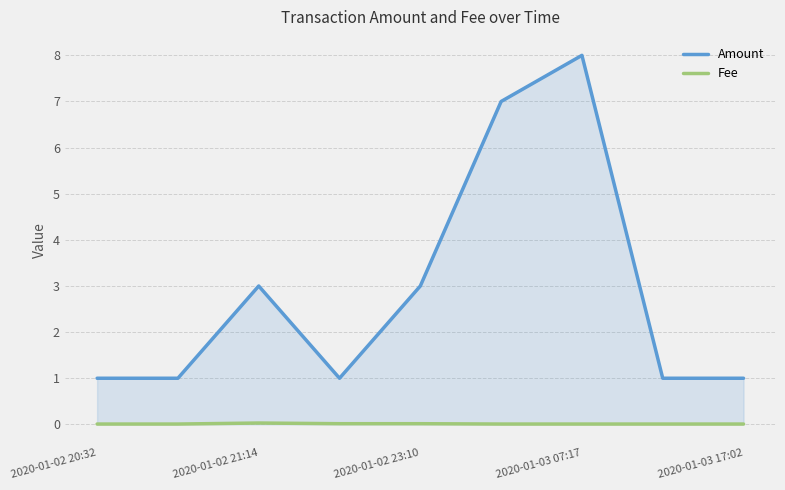

How many interior local peaks does the Amount series have?

2